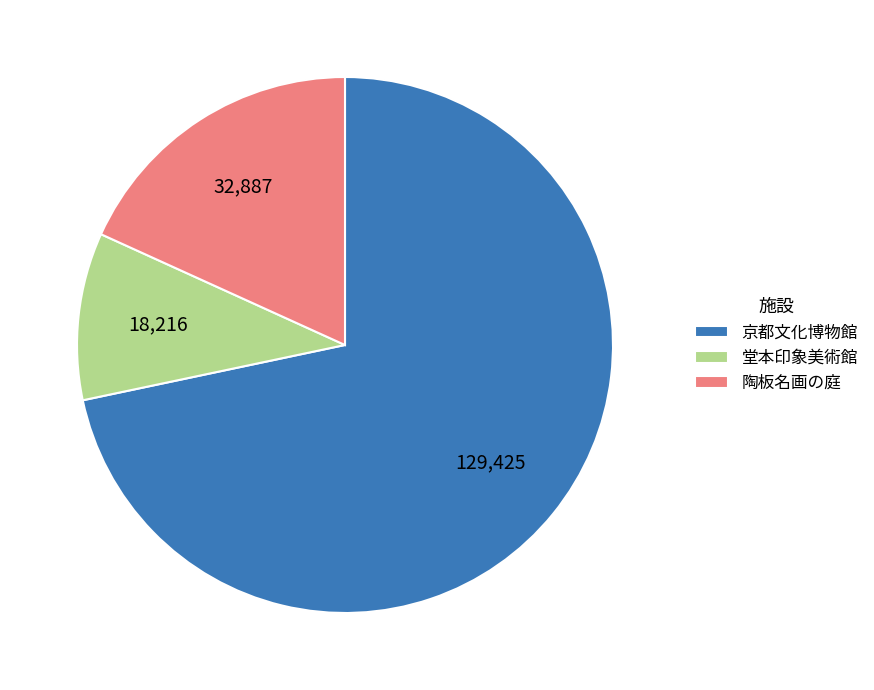

Combined, do 京都文化博物館 and 陶板名画の庭 account for over 50%?

Yes